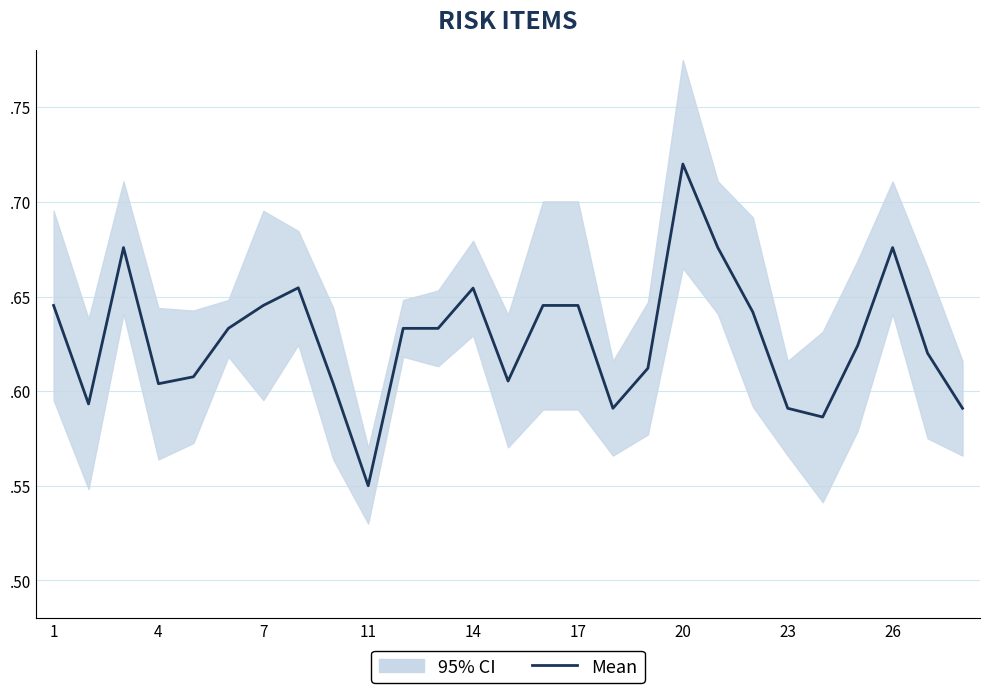

How many values are between 0 and 1?

27